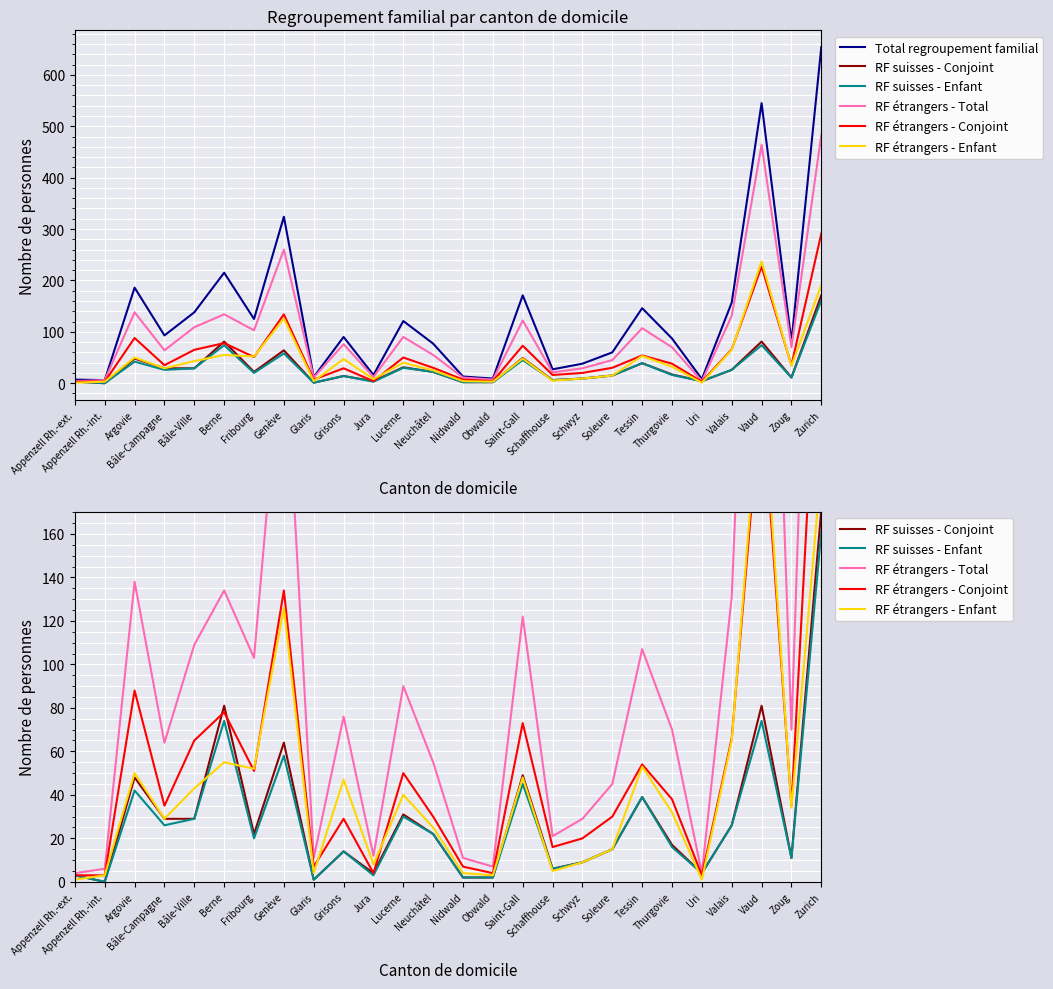

How many data points in RF suisses - Conjoint are less than 22?

13